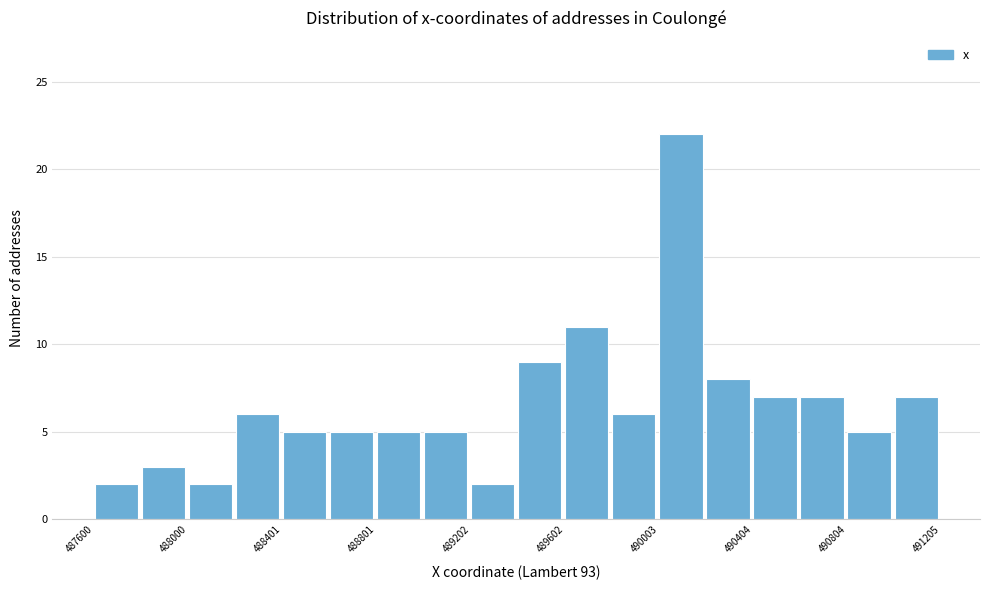

Reading left to right, transcribe this chart: for each bar, give the range it covers on the x-axis and its height. Neither the bar edges nor the heights are printed on the chart, so give them approximately, as read against the axes.

487600 to 487800: 2
487800 to 488000: 3
488000 to 488200: 2
488200 to 488400: 6
488400 to 488600: 5
488600 to 488800: 5
488800 to 489000: 5
489000 to 489200: 5
489200 to 489400: 2
489400 to 489600: 9
489600 to 489800: 11
489800 to 490000: 6
490000 to 490200: 22
490200 to 490400: 8
490400 to 490600: 7
490600 to 490800: 7
490800 to 491000: 5
491000 to 491200: 7